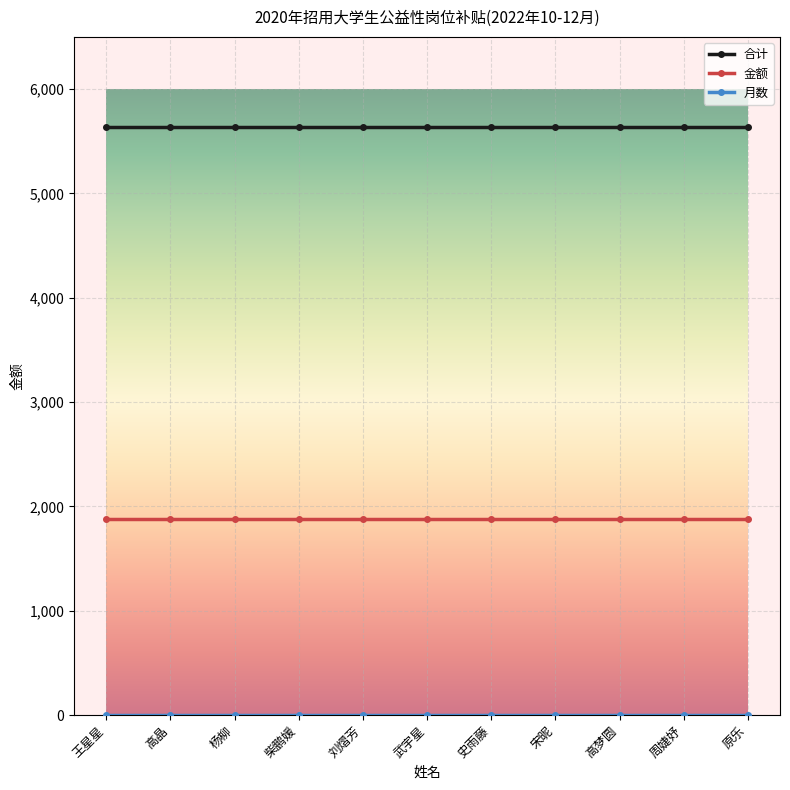

What is the label of the 9th point from the right?

杨柳